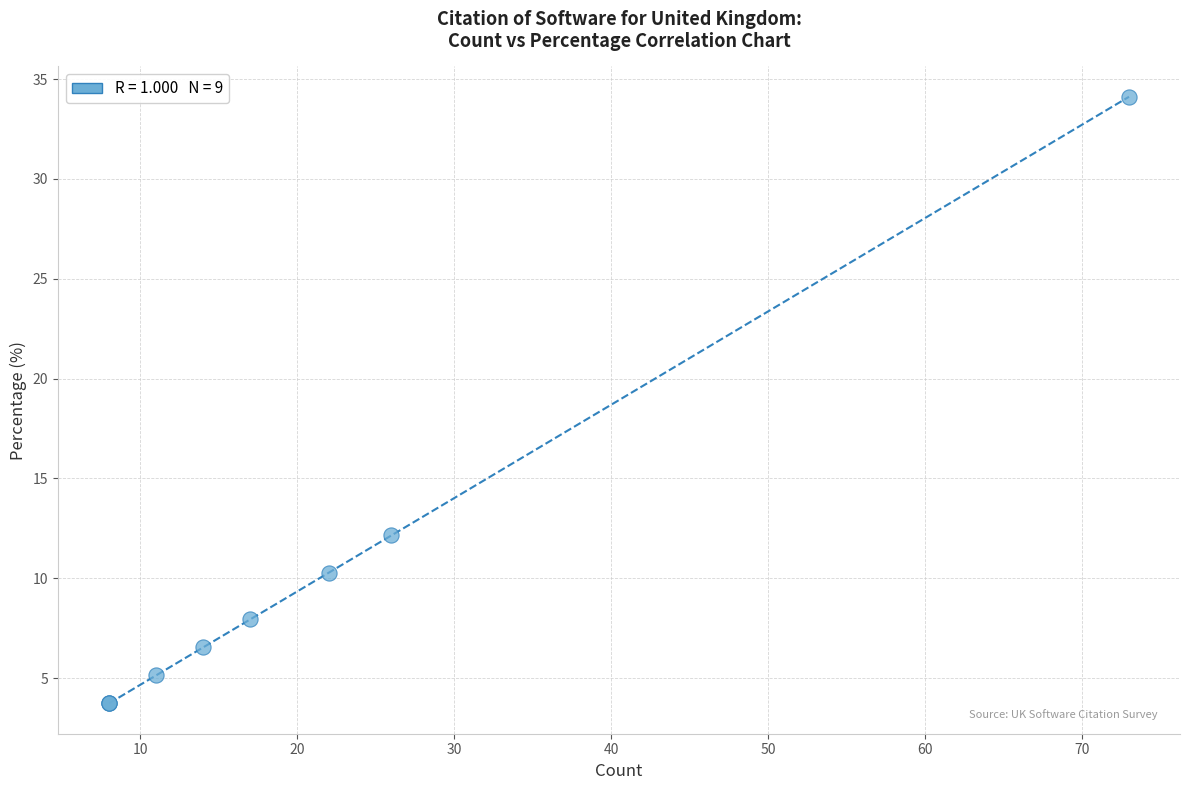

What Y value in the scatter plot is closest to 18?

12.1